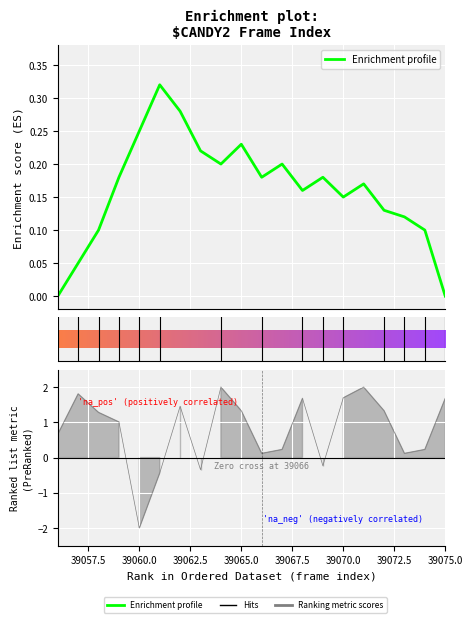

Count the number of values greater than 0.

18